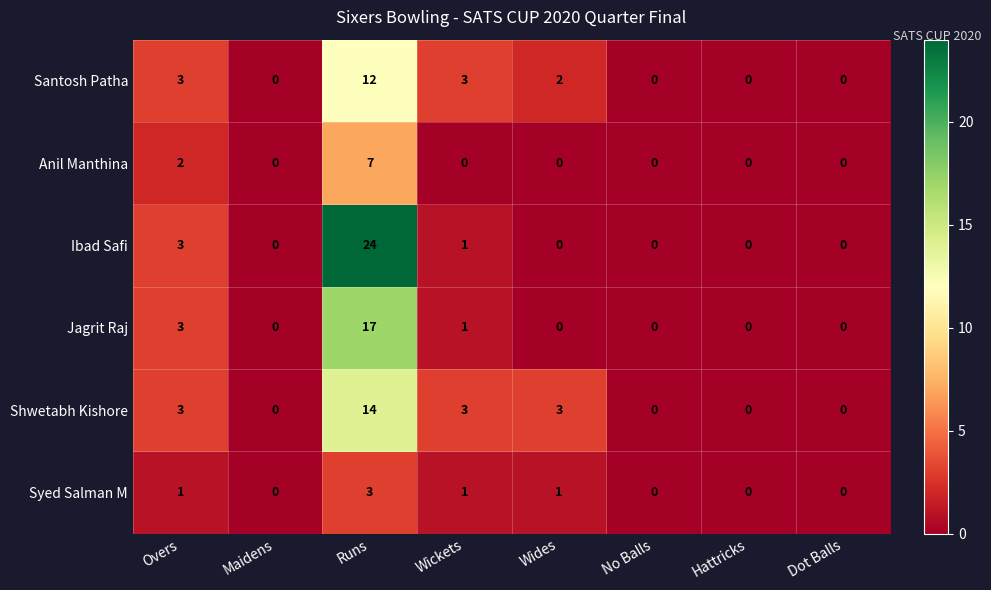

What is the difference between the highest and lowest values at Wides?

3